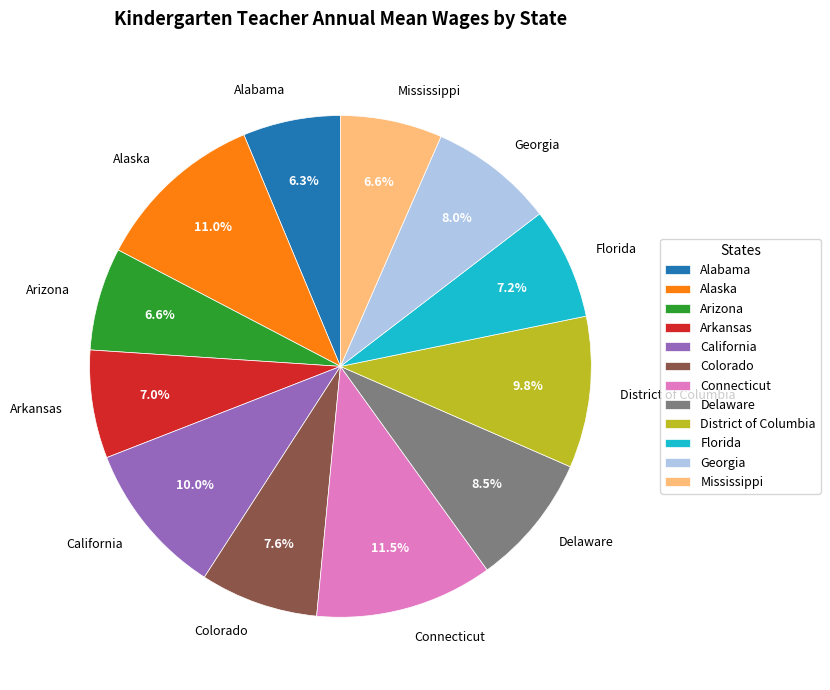

Combined, what portion of the pie is Connecticut and Arizona?

18.1%